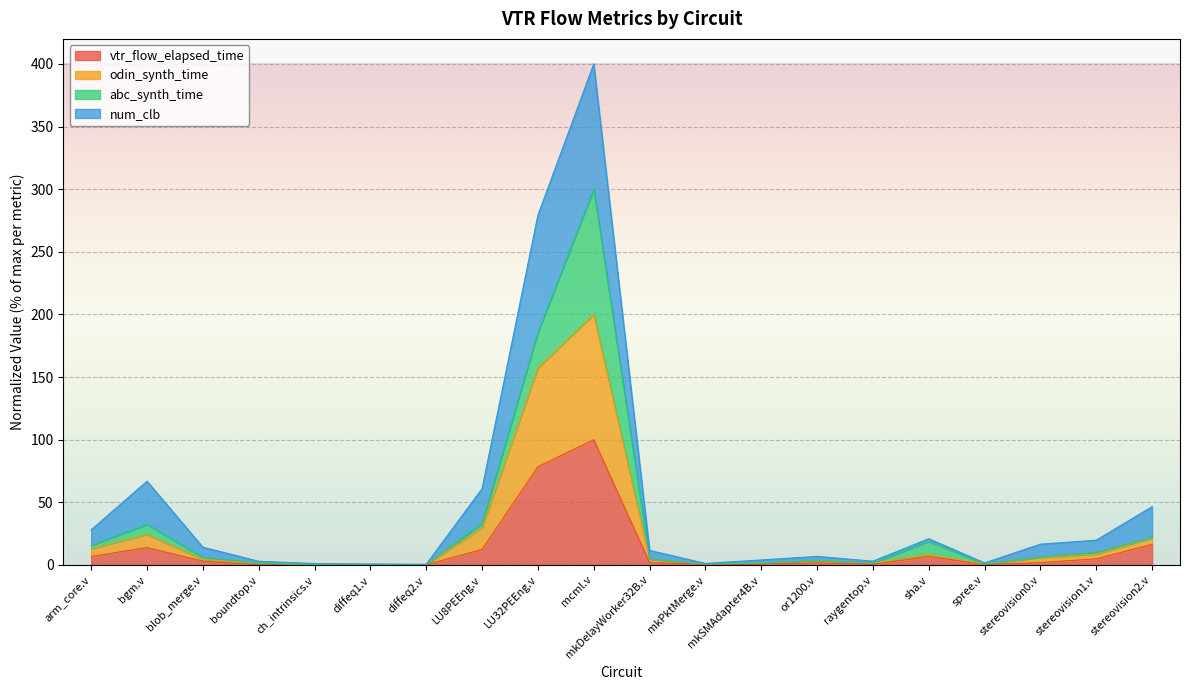

What is the label of the 18th point from the right?

blob_merge.v